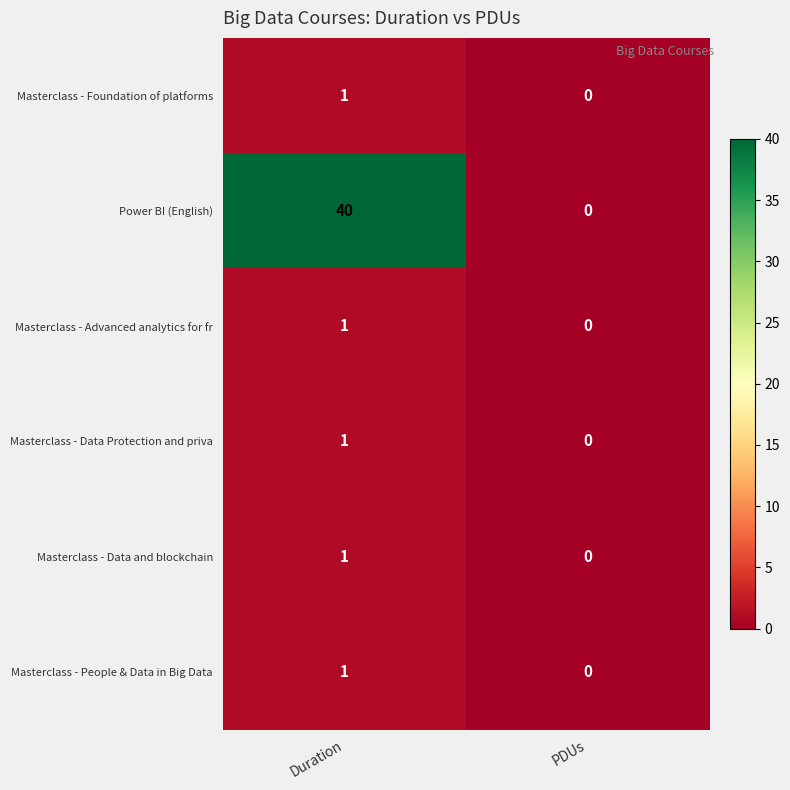

What is the maximum value shown in the chart?

40